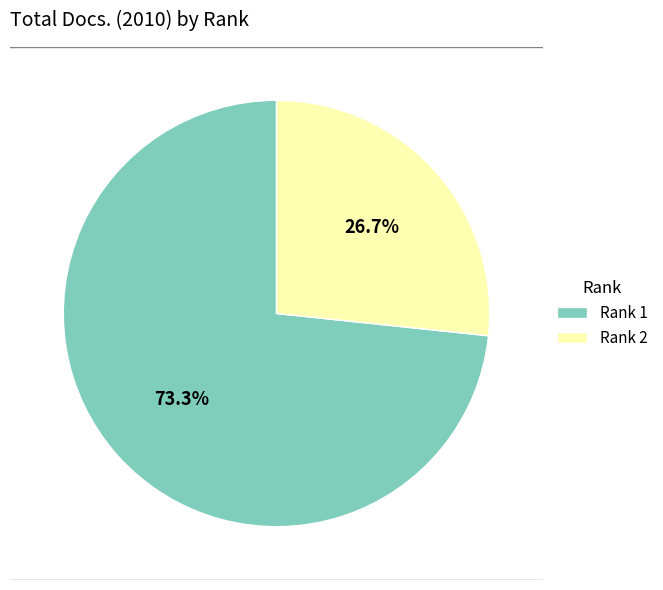

How many segments does this pie chart have?

2